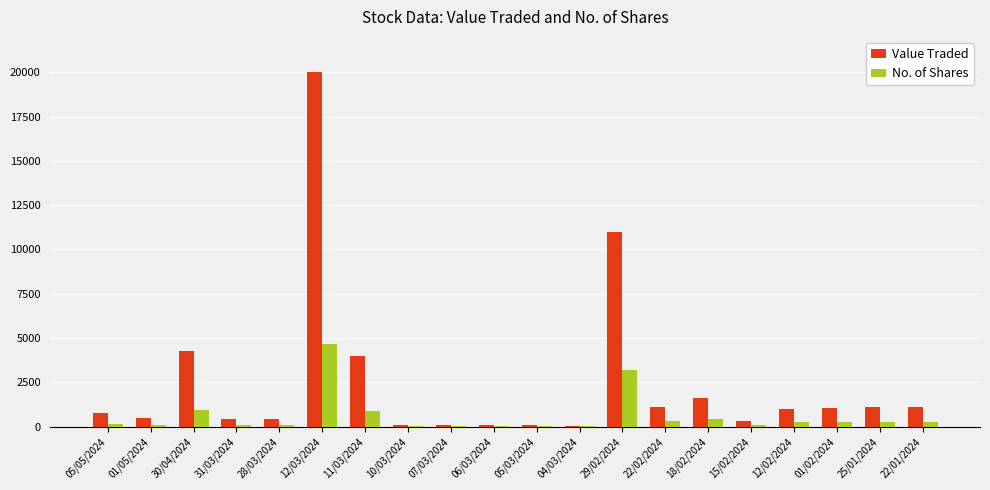

What is the greatest value displayed?

20015